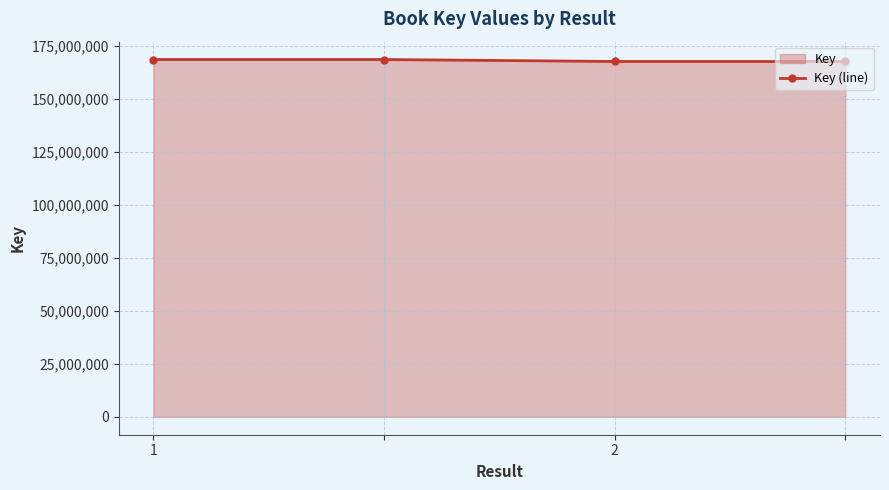

Is it true that the value at 2 is 167513634?

True